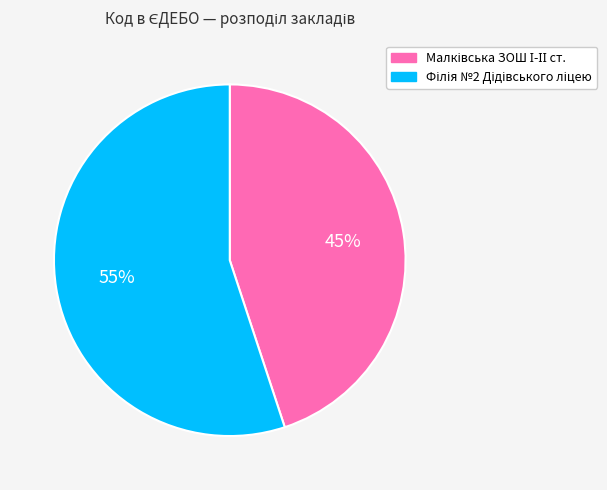

Count the number of slices in the pie.

2